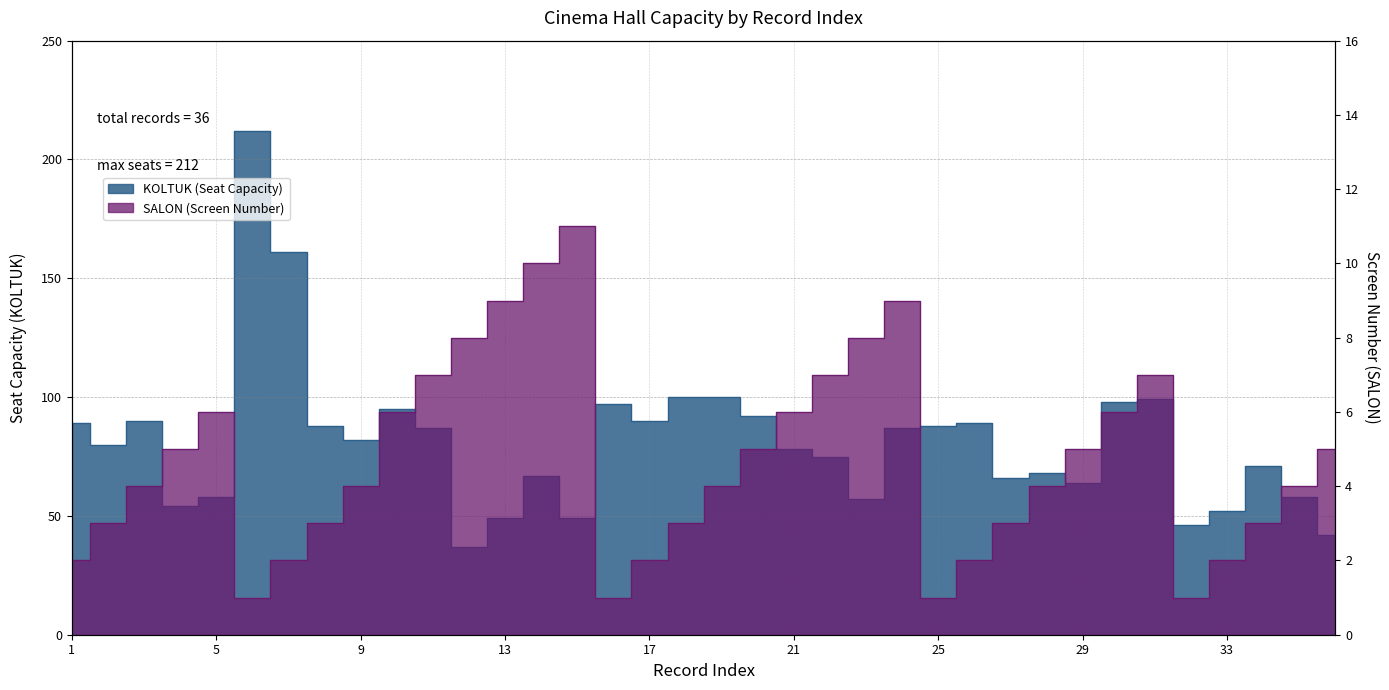

What is the total value across all series at 18?

103